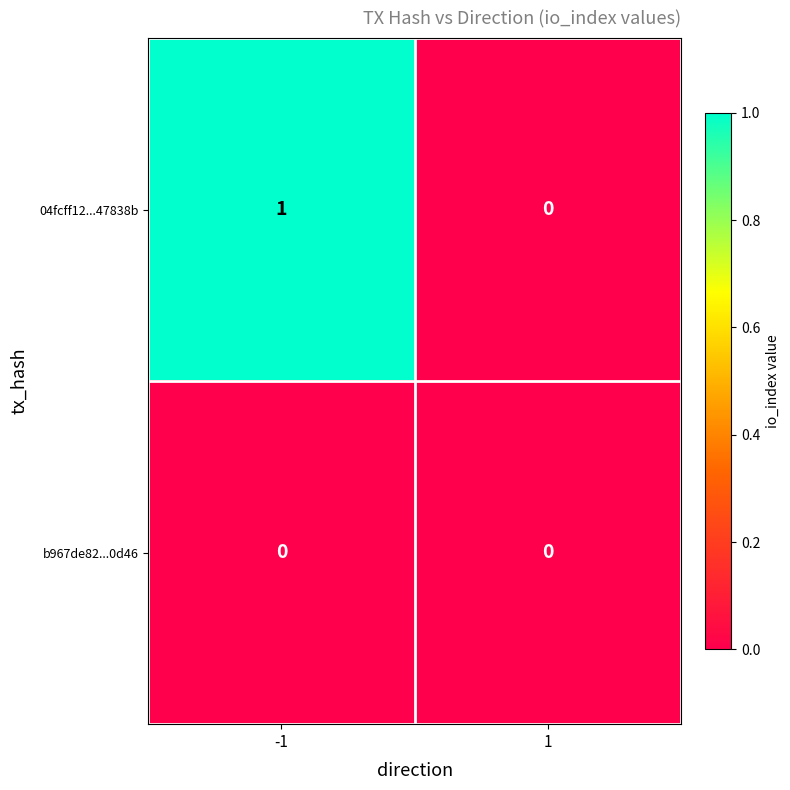

How many series are shown in this chart?

2